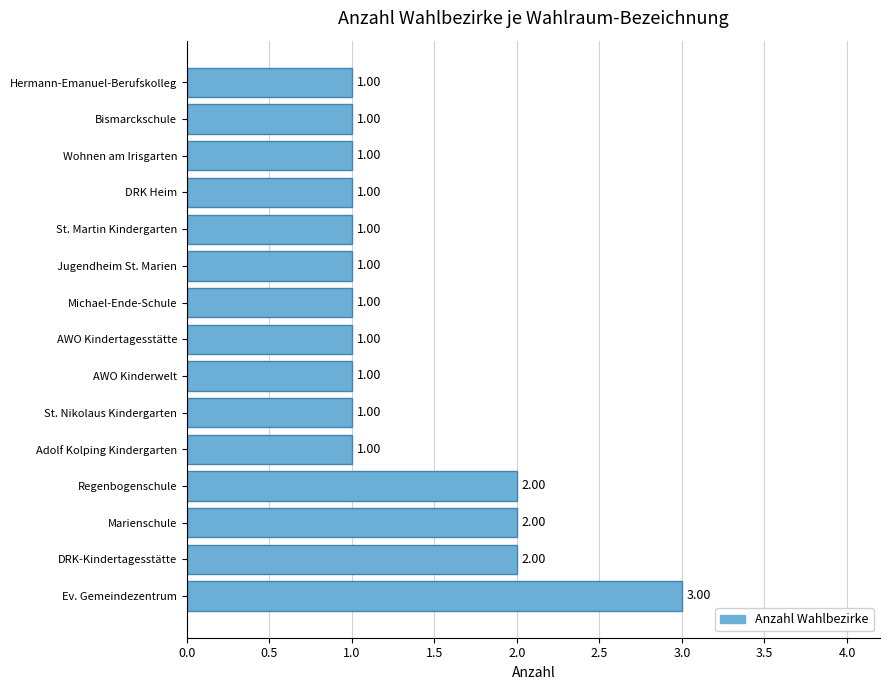

What is the sum of all values?

20